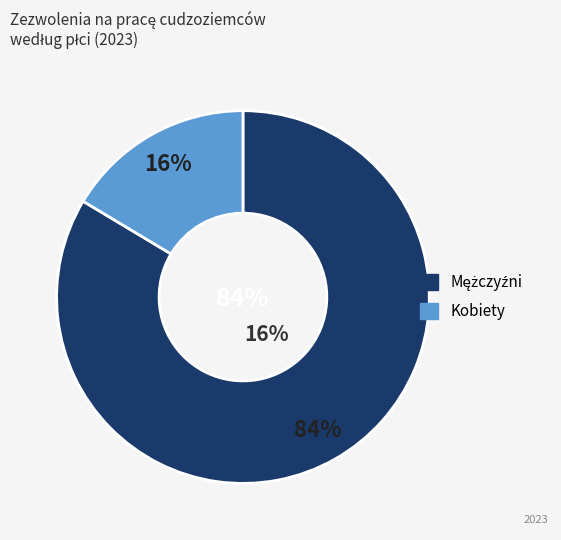

Does Kobiety account for over 50% of the chart?

No